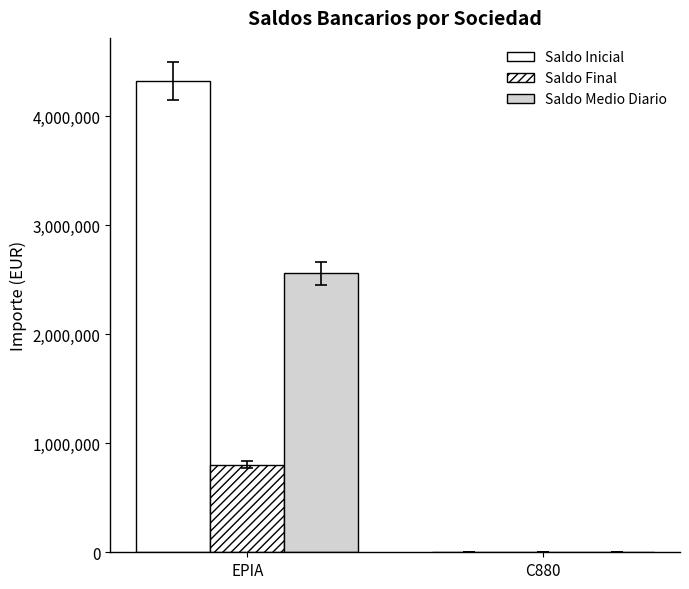

How many groups of bars are there?

2